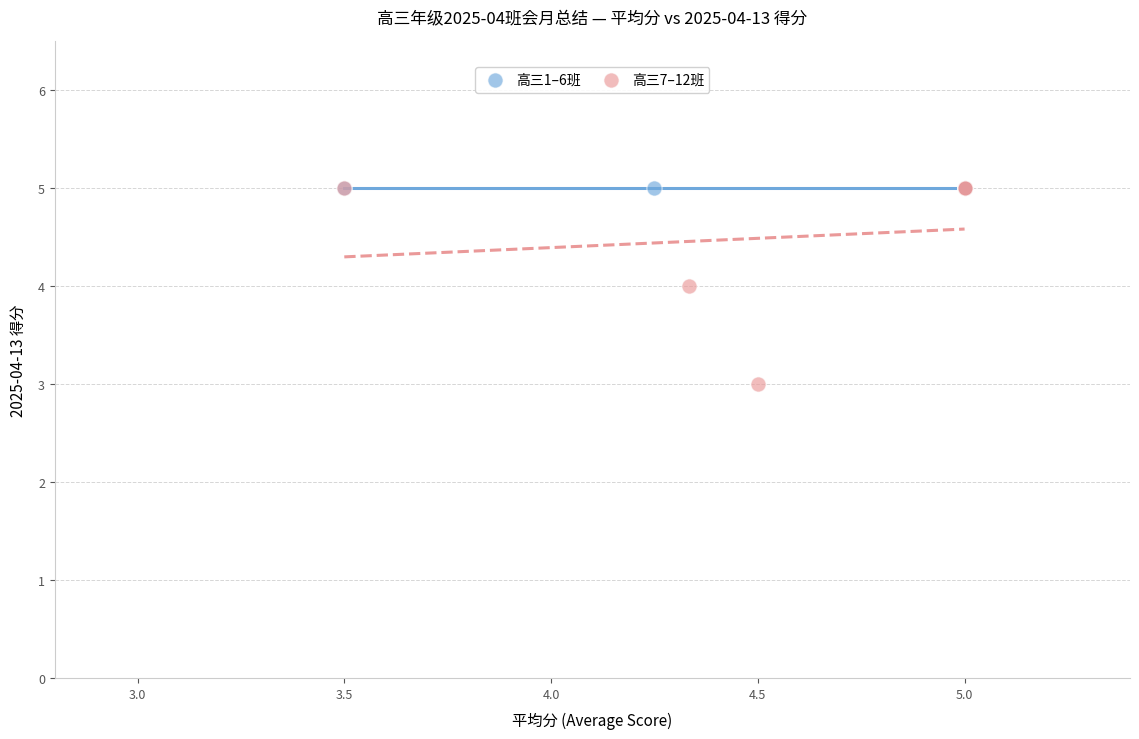

Which series reaches the minimum Y coordinate?

高三7–12班